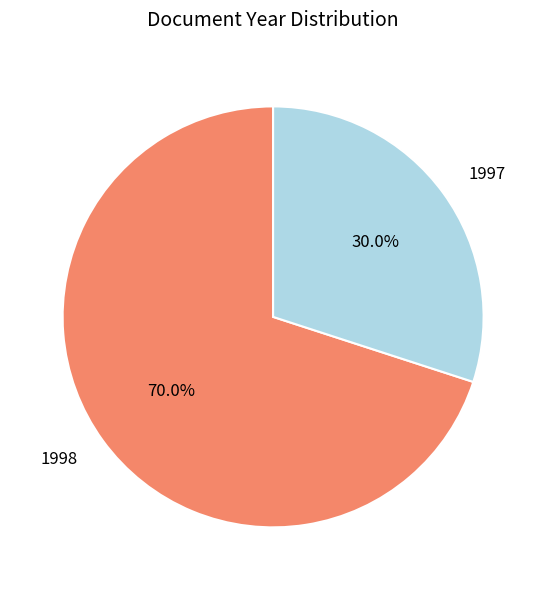

Is 1998 the majority of the pie?

Yes